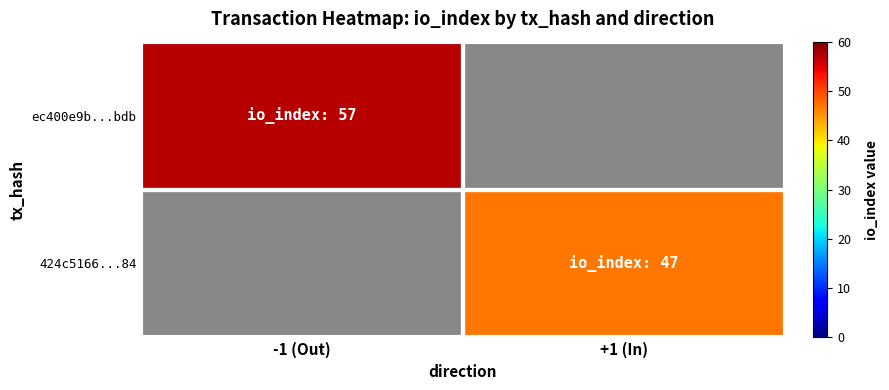

What is the maximum value for ec400e9b...bdb?

57.0